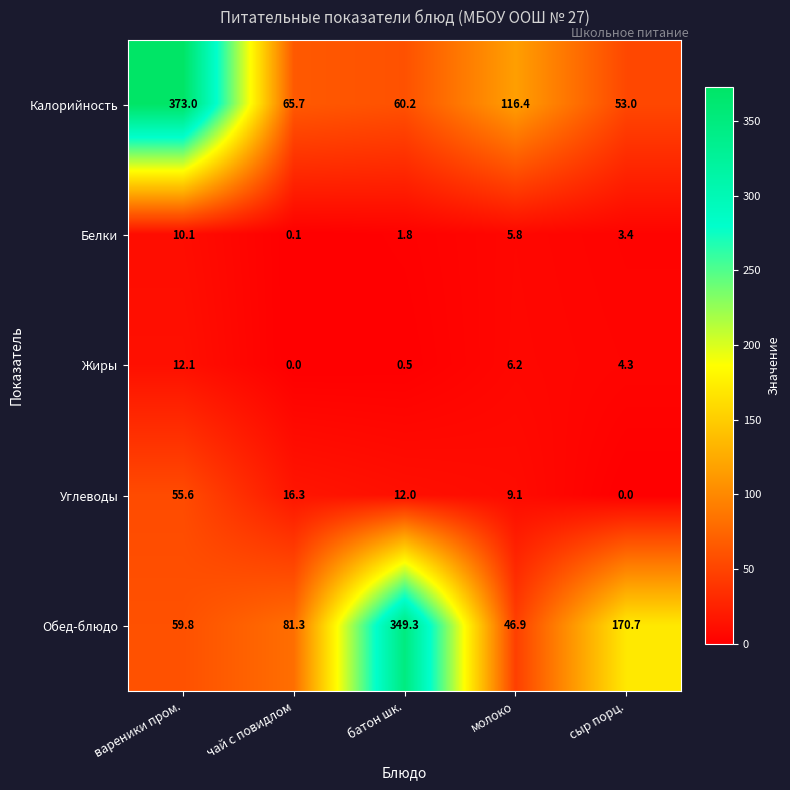

The Углеводы series shows 16.3 at чай с повидлом. True or false?

True